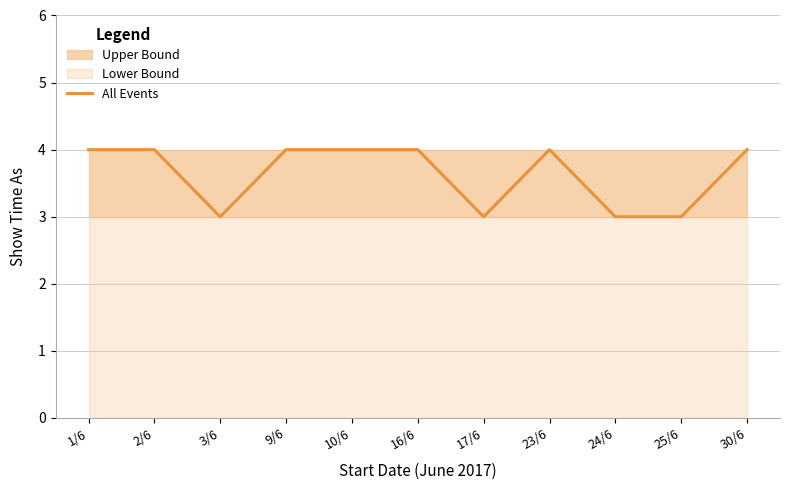

What is the label of the 8th point from the right?

9/6